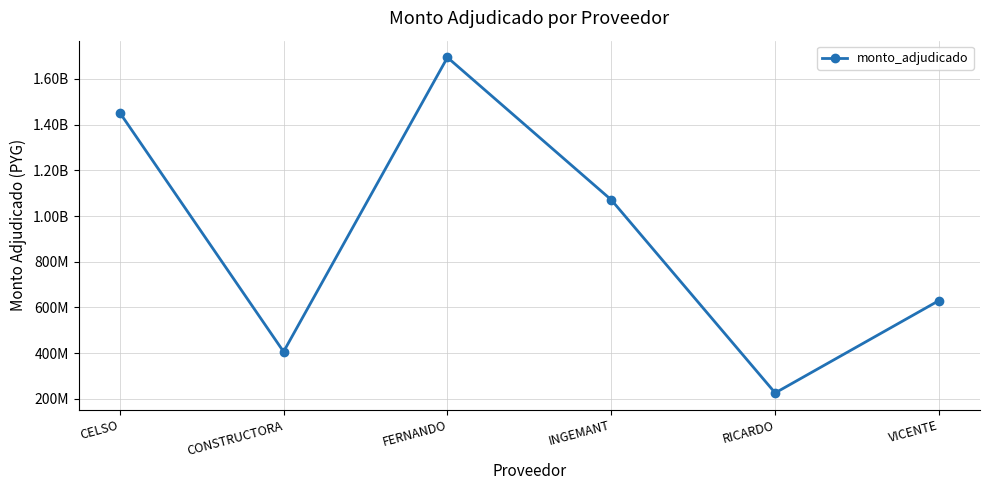

How many interior local valleys (lower than both neighbors) does the data have?

2